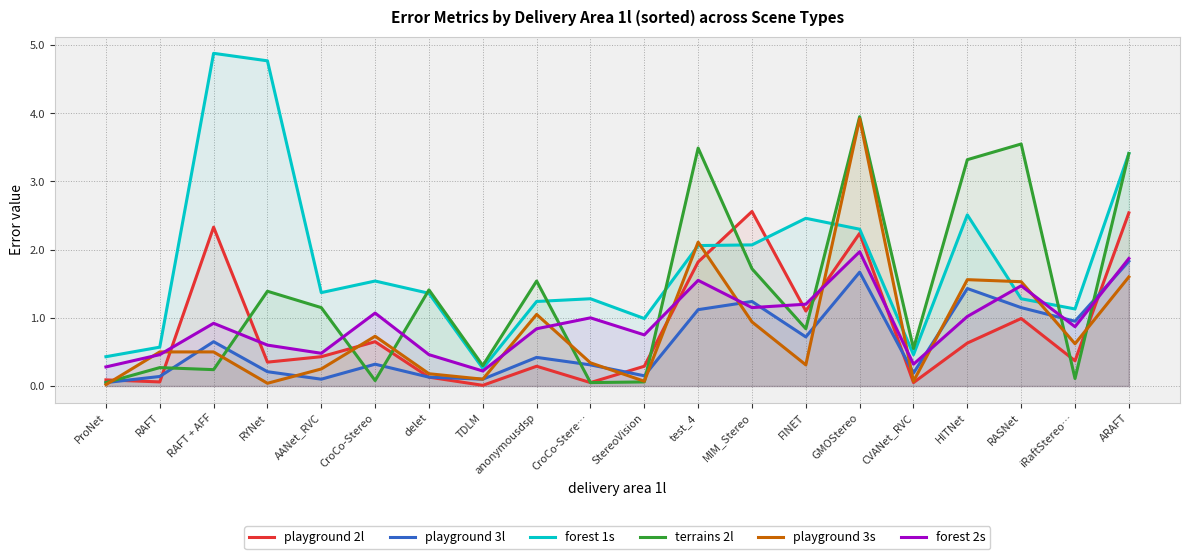

Where is the first local maximum for forest 1s?

RAFT + AFF